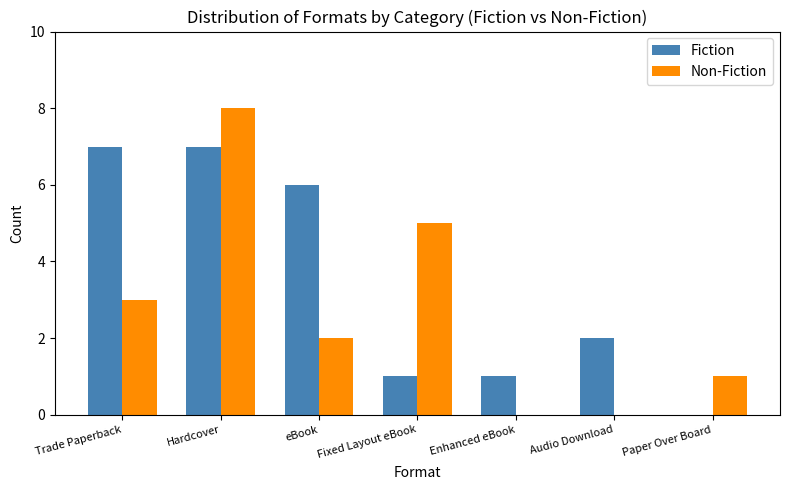

What is the sum of the Fiction values at Hardcover and eBook?

13